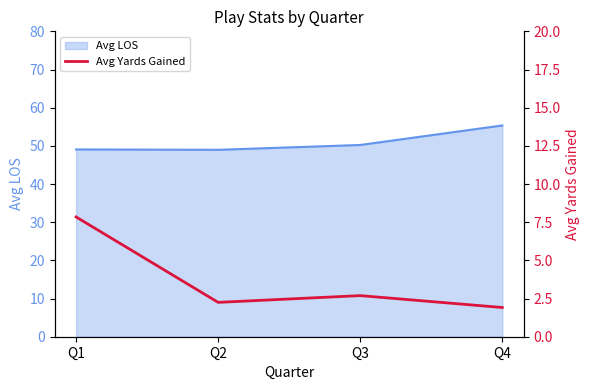

List the labels in order of value, smallest first.

Q4, Q2, Q3, Q1